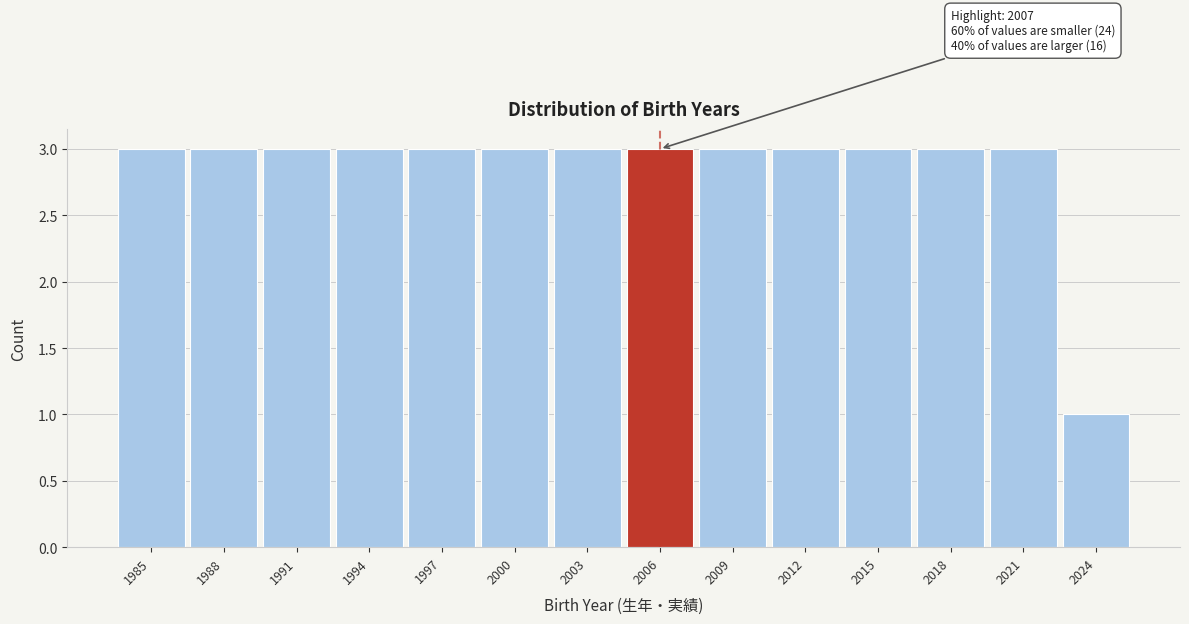

Reading left to right, transcribe all the data shown in this chart.

3	3	3	3	3	3	3	3	3	3	3	3	3	1